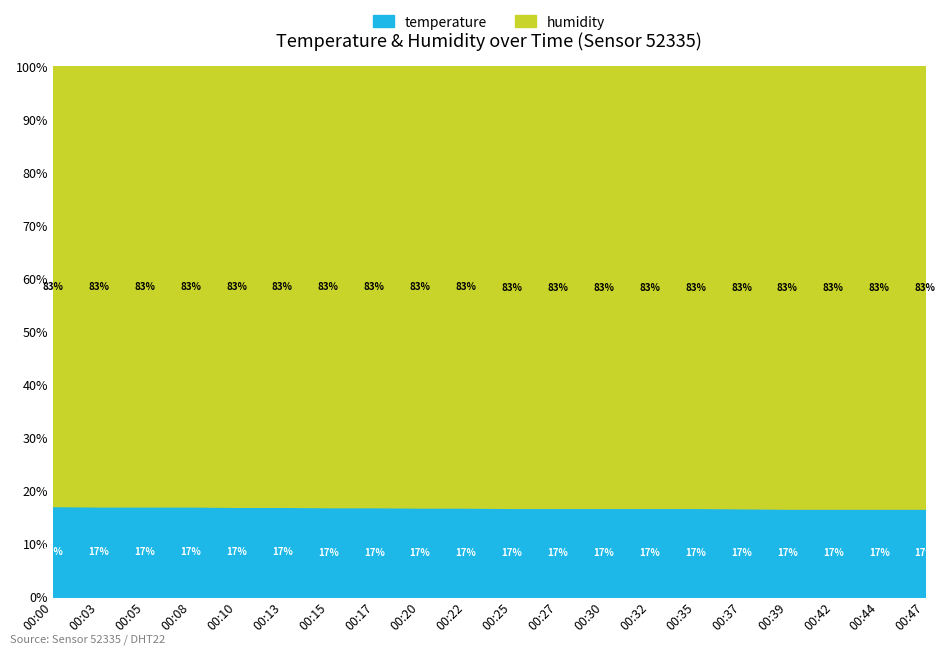

Reading left to right, list all the values displayed in this chart.

temperature: 00:00=20.6	00:03=20.5	00:05=20.5	00:08=20.5	00:10=20.4	00:13=20.4	00:15=20.3	00:17=20.3	00:20=20.2	00:22=20.2	00:25=20.1	00:27=20.1	00:30=20.1	00:32=20.1	00:35=20.1	00:37=20.0	00:39=19.9	00:42=19.9	00:44=19.9	00:47=19.9
humidity: 00:00=99.9	00:03=99.9	00:05=99.9	00:08=99.9	00:10=99.9	00:13=99.9	00:15=99.9	00:17=99.9	00:20=99.9	00:22=99.9	00:25=99.9	00:27=99.9	00:30=99.9	00:32=99.9	00:35=99.9	00:37=99.9	00:39=99.9	00:42=99.9	00:44=99.9	00:47=99.9